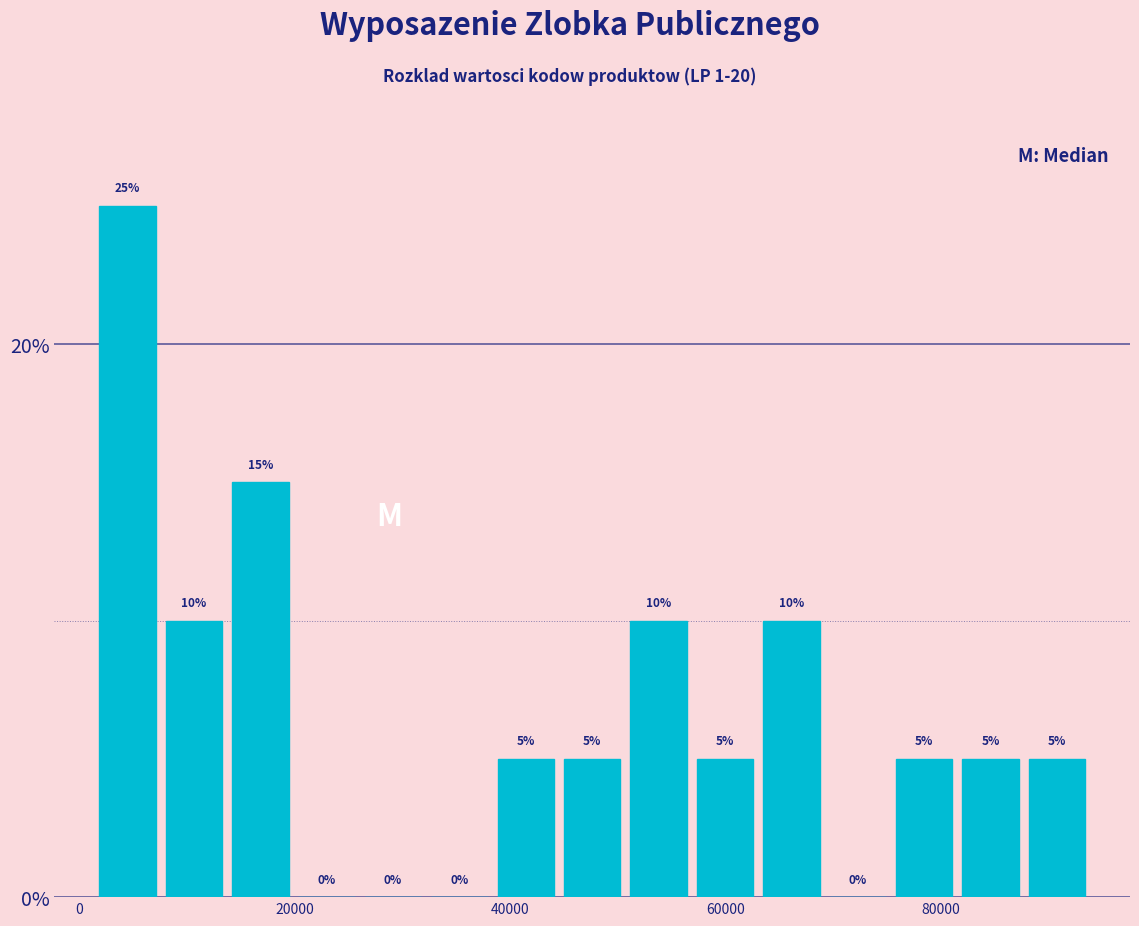

Read against the x-axis, roughly where is the centre of the tallest bar?

4000